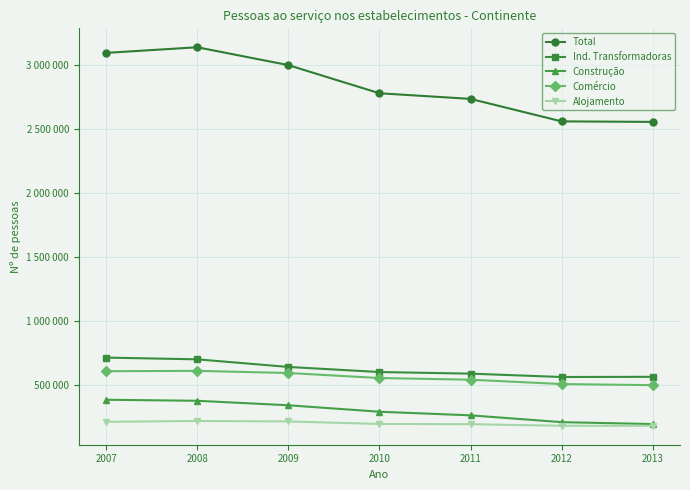

What is the lowest value of the Ind. Transformadoras series?

565182